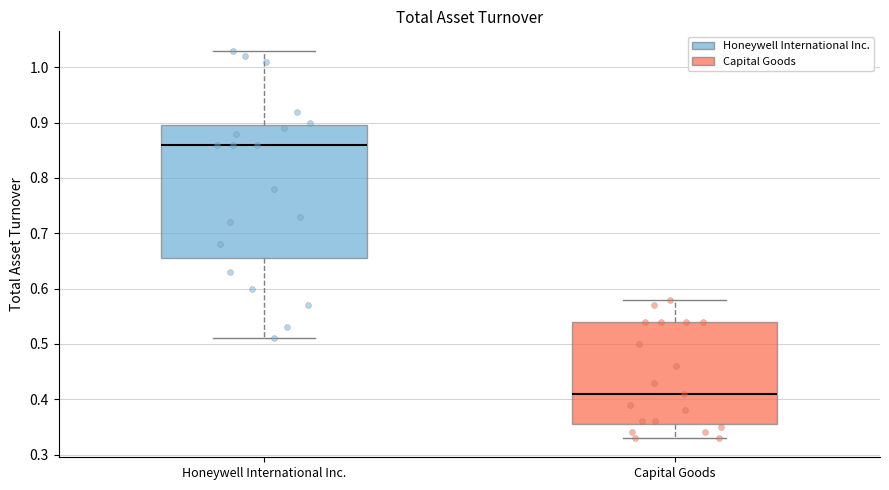

Reading left to right, transcribe this box plot: for each box, give where its median line is, the range the box spans, and where its two whiskers end, as read against the y-axis. The values are not printed on the chart, so give them approximately, as read against the axis.

Honeywell International Inc.: median 0.86, box 0.66 to 0.90, whiskers 0.51 to 1.03
Capital Goods: median 0.41, box 0.36 to 0.54, whiskers 0.33 to 0.58